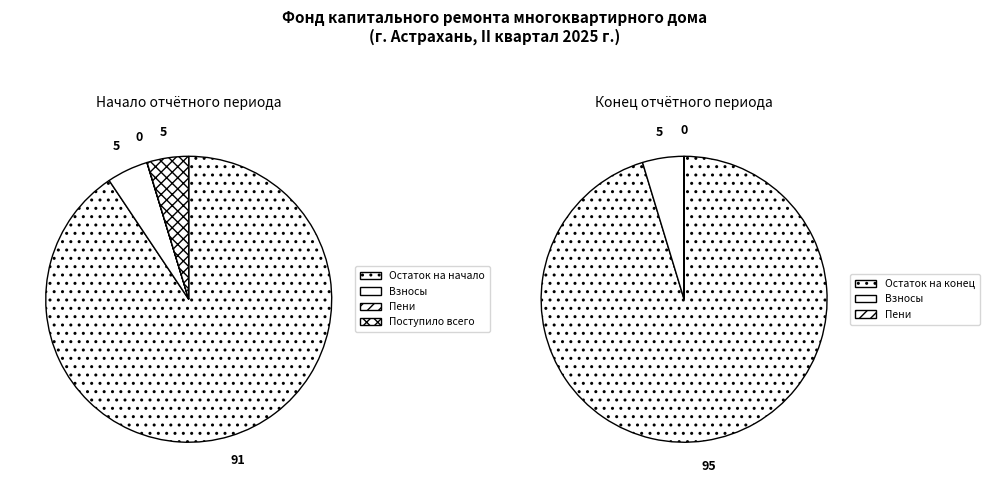

Which has a higher value, Остаток на конец периода or Остаток на начало периода?

Остаток на конец периода